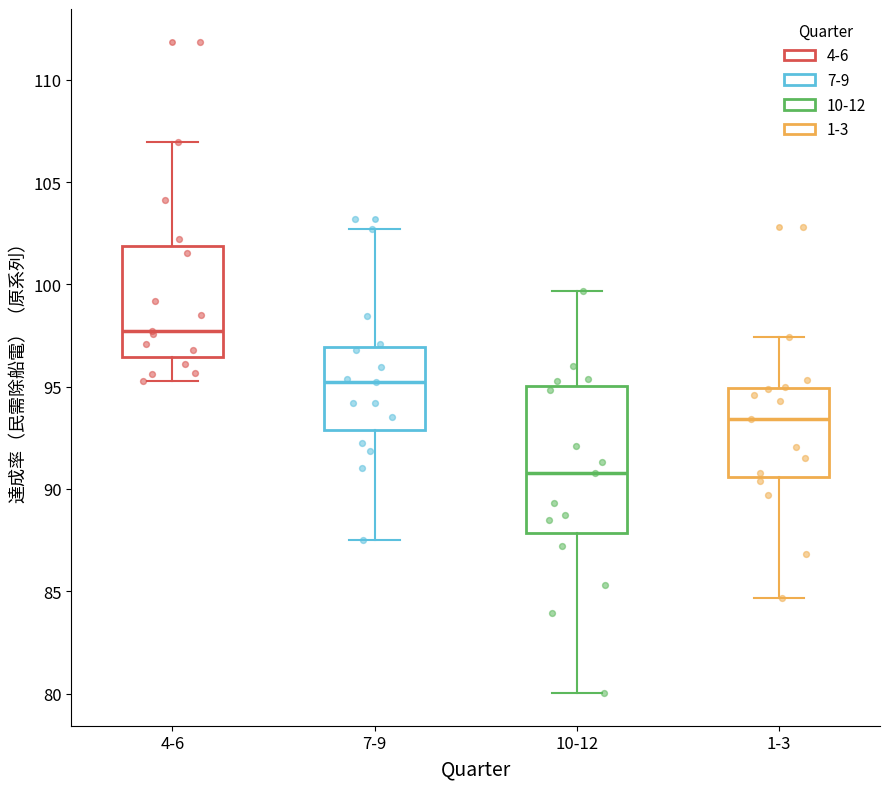

Which box has the lowest median line?

10-12